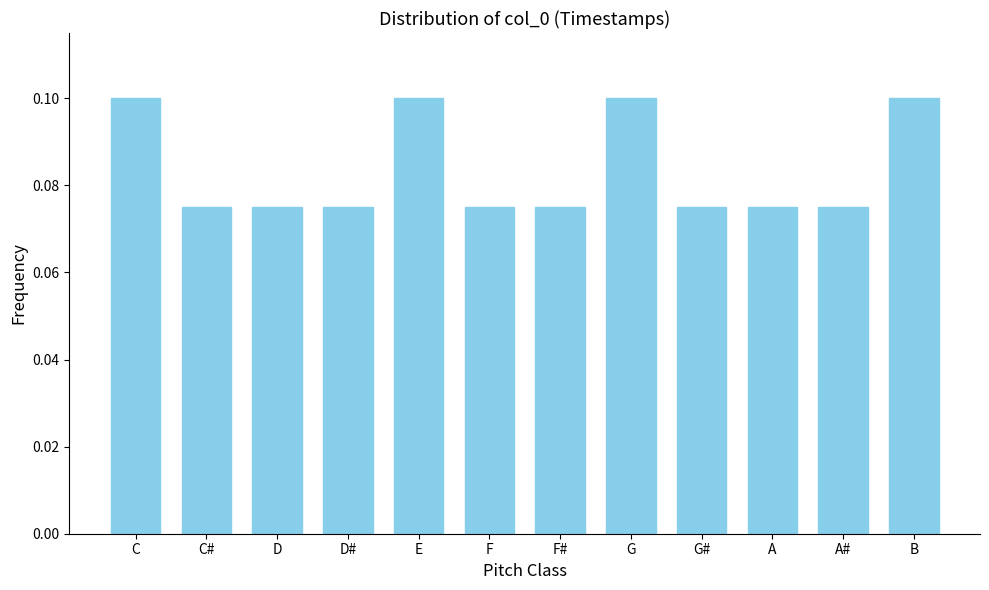

Which has a higher value, C or F?

C